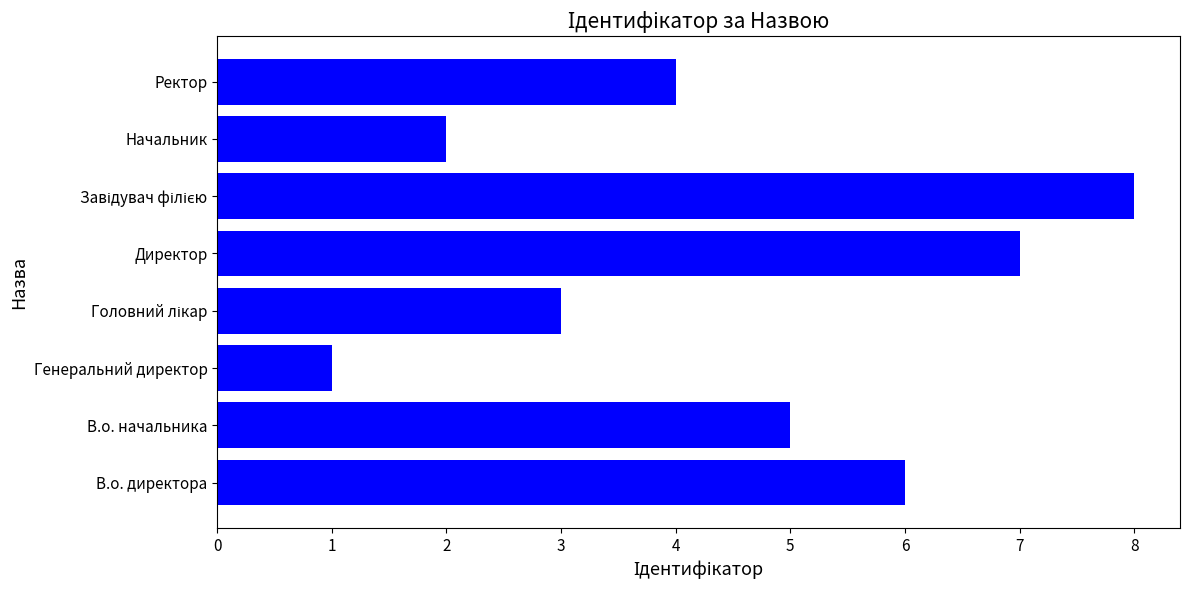

What is the difference between the maximum and minimum values?

7